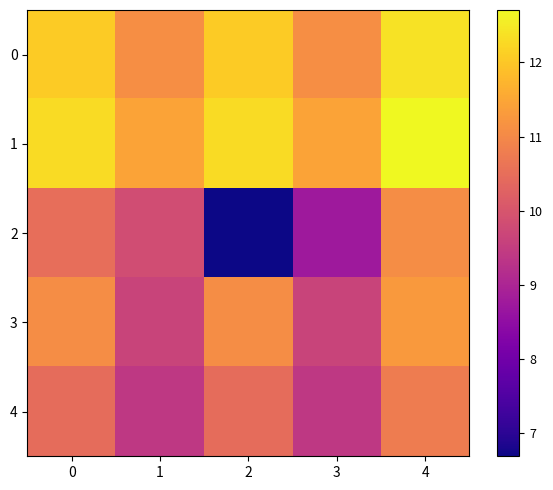

At which category does the chart reach its peak across all series?

4